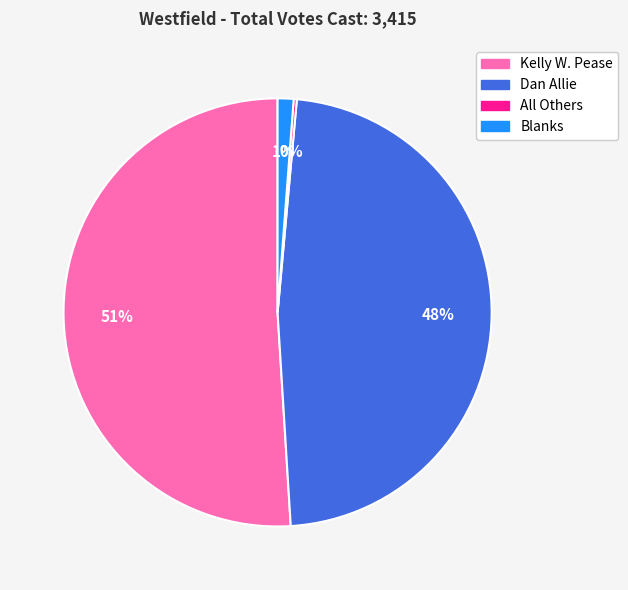

What is the ratio of the value at Dan Allie to the value at Kelly W. Pease?

0.9